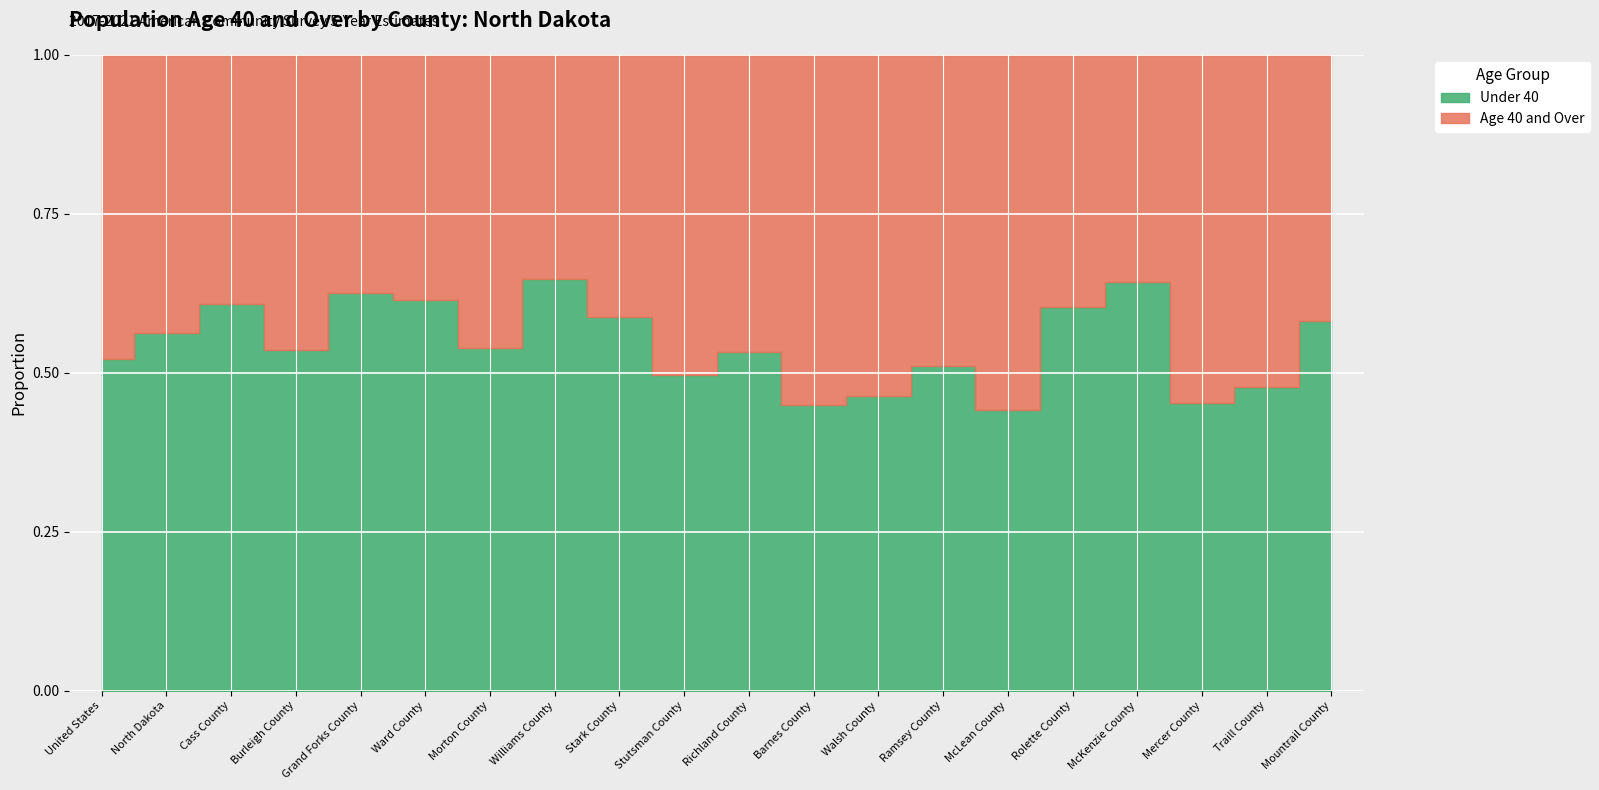

What is the sum of the Percent (Age 40+) values at Traill County and Barnes County?

107.4